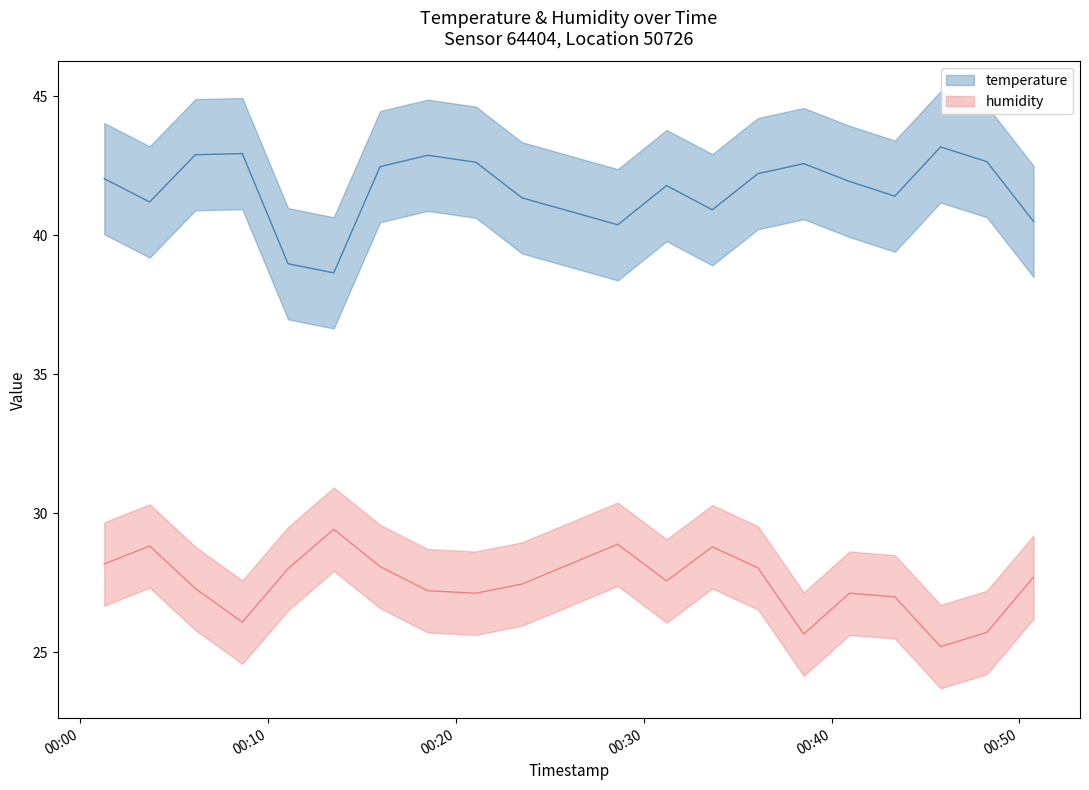

Rank the series by their maximum value, from lowest to highest.

humidity, temperature